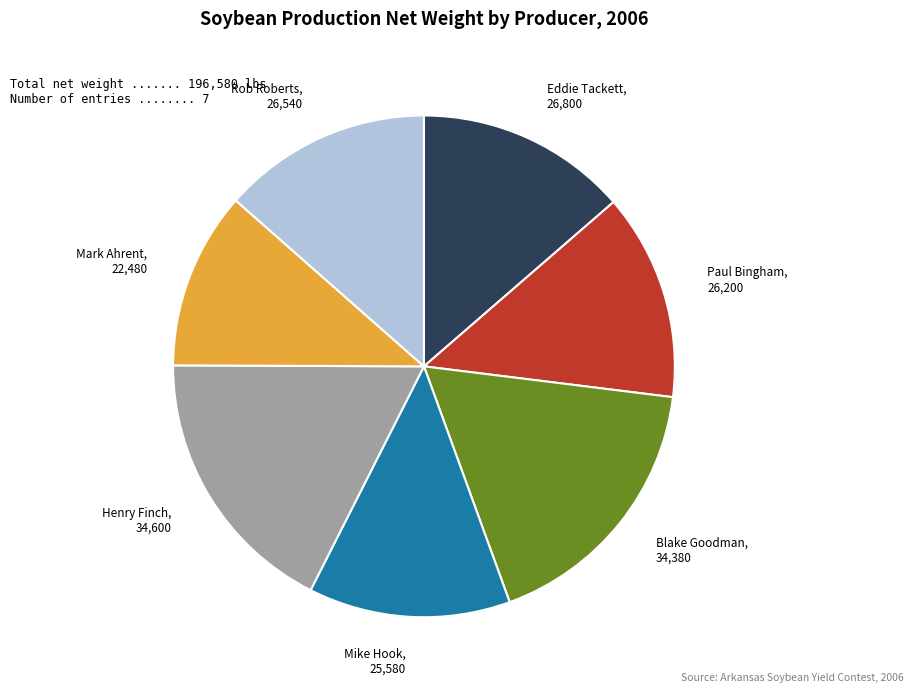

Does Paul Bingham account for over 50% of the chart?

No